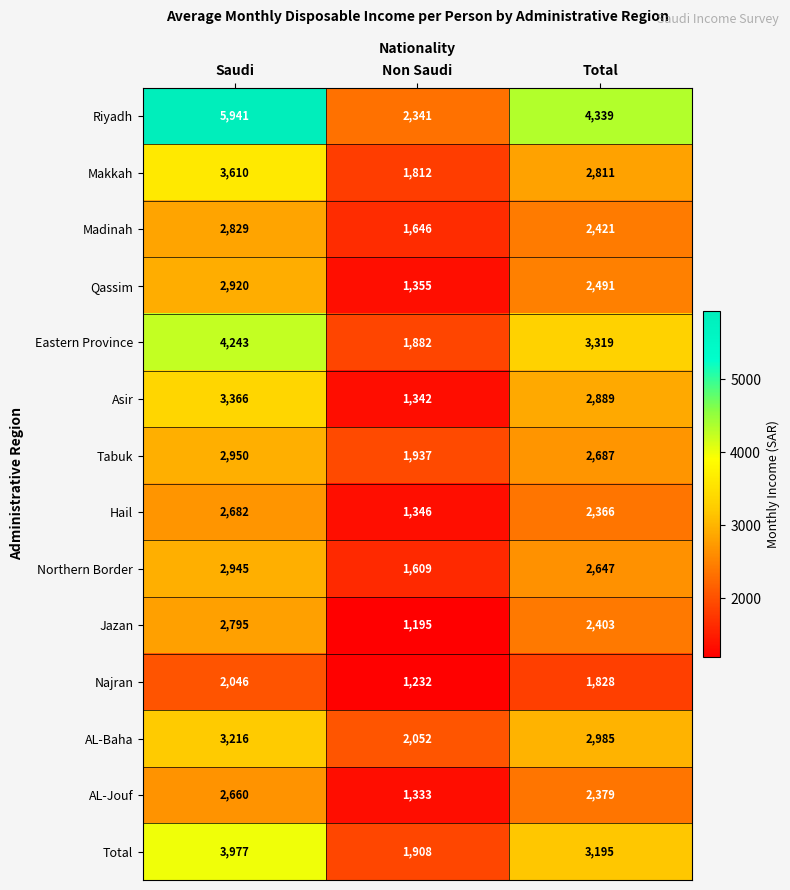

Rank the series at Saudi from lowest to highest value.

Najran, AL-Jouf, Hail, Jazan, Madinah, Qassim, Northern Border, Tabuk, AL-Baha, Asir, Makkah, Total, Eastern Province, Riyadh